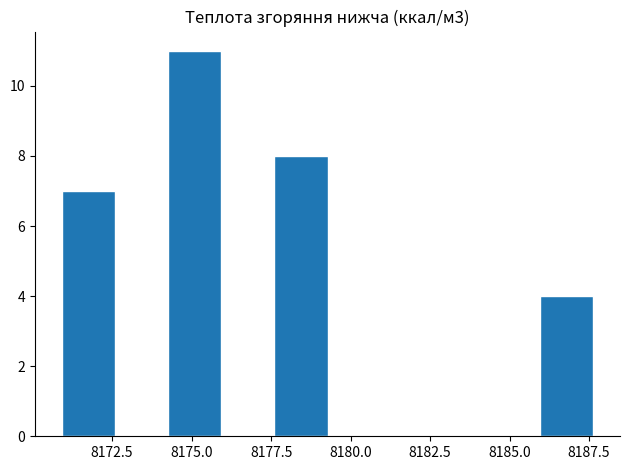

Around what value on the x-axis is the tallest bar? Give the approximate position of its centre, as read against the axis.

8175.0